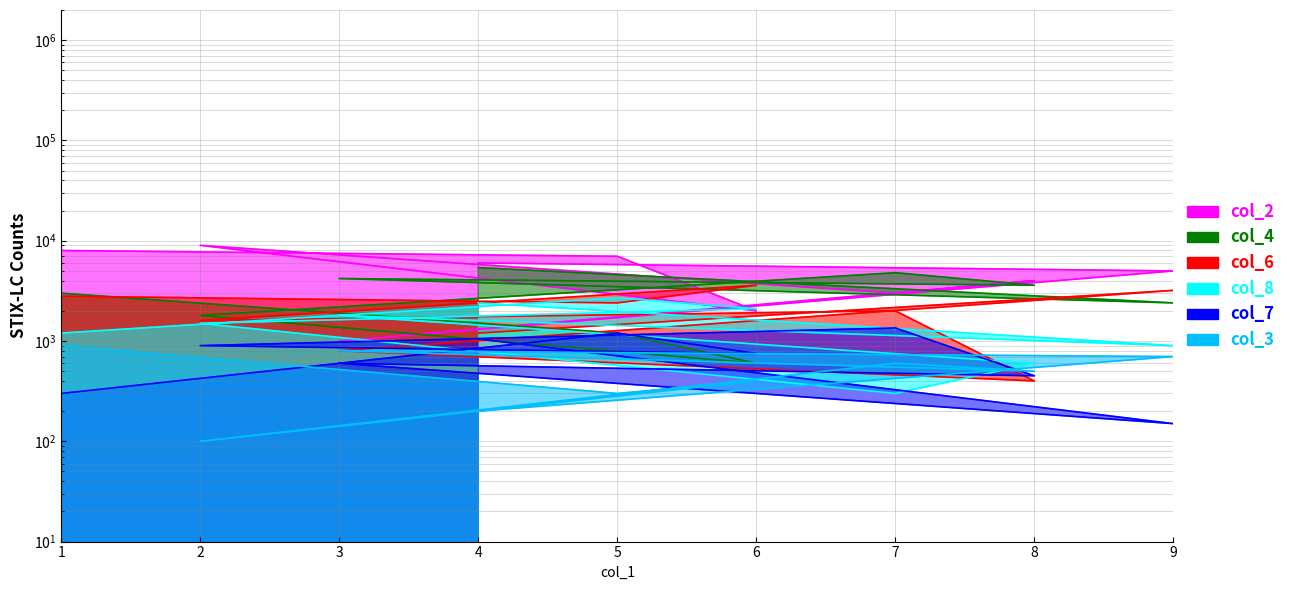

Between 4 and 3, which is larger?

4